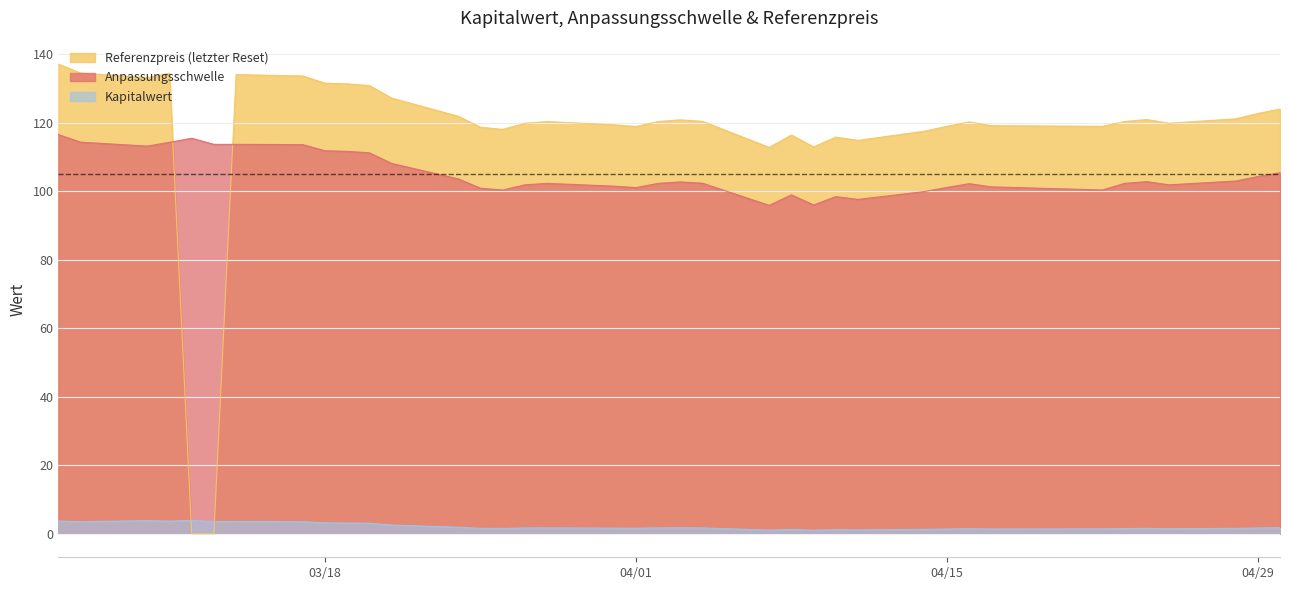

List the labels in order of Anpassungsschwelle value, smallest first.

2025-04-07, 2025-04-09, 2025-04-11, 2025-04-10, 2025-04-08, 2025-04-14, 2025-03-26, 2025-04-22, 2025-03-25, 2025-04-01, 2025-04-15, 2025-04-17, 2025-03-31, 2025-04-25, 2025-03-27, 2025-04-16, 2025-04-23, 2025-04-02, 2025-03-28, 2025-04-04, 2025-04-03, 2025-04-24, 2025-04-28, 2025-03-24, 2025-04-29, 2025-04-30, 2025-03-21, 2025-03-20, 2025-03-19, 2025-03-18, 2025-03-10, 2025-03-17, 2025-03-14, 2025-03-13, 2025-03-11, 2025-03-07, 2025-03-12, 2025-03-06